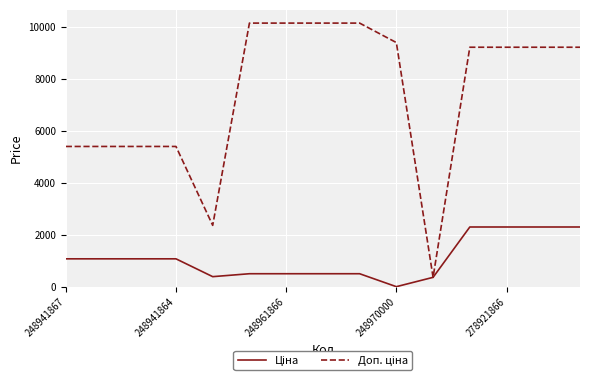

What is the maximum value shown in the chart?

10138.2